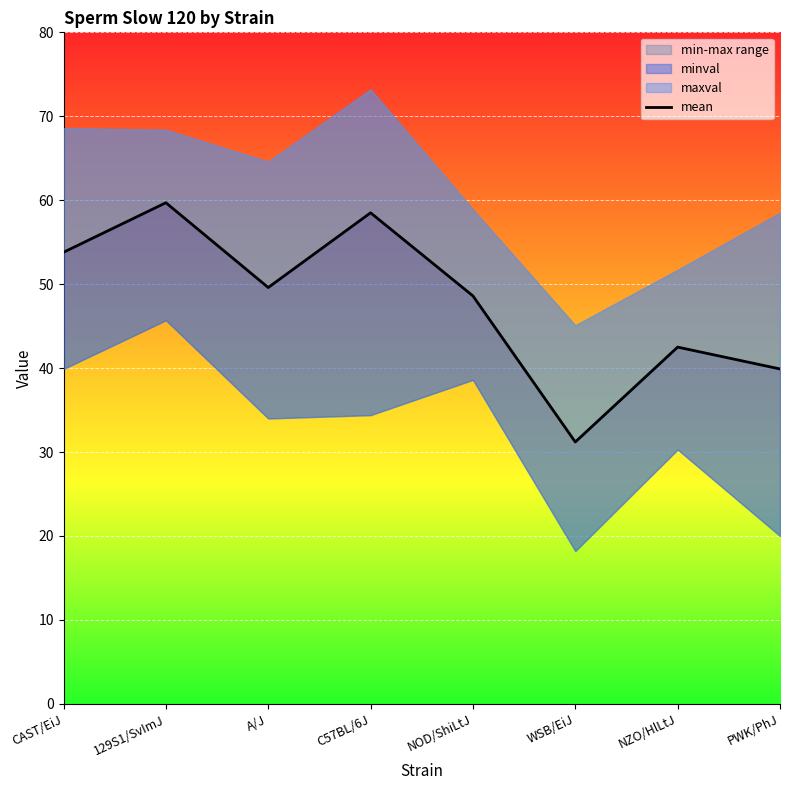

Reading left to right, extract all data points from this chart.

53.8	59.7	49.6	58.5	48.6	31.2	42.5	39.9